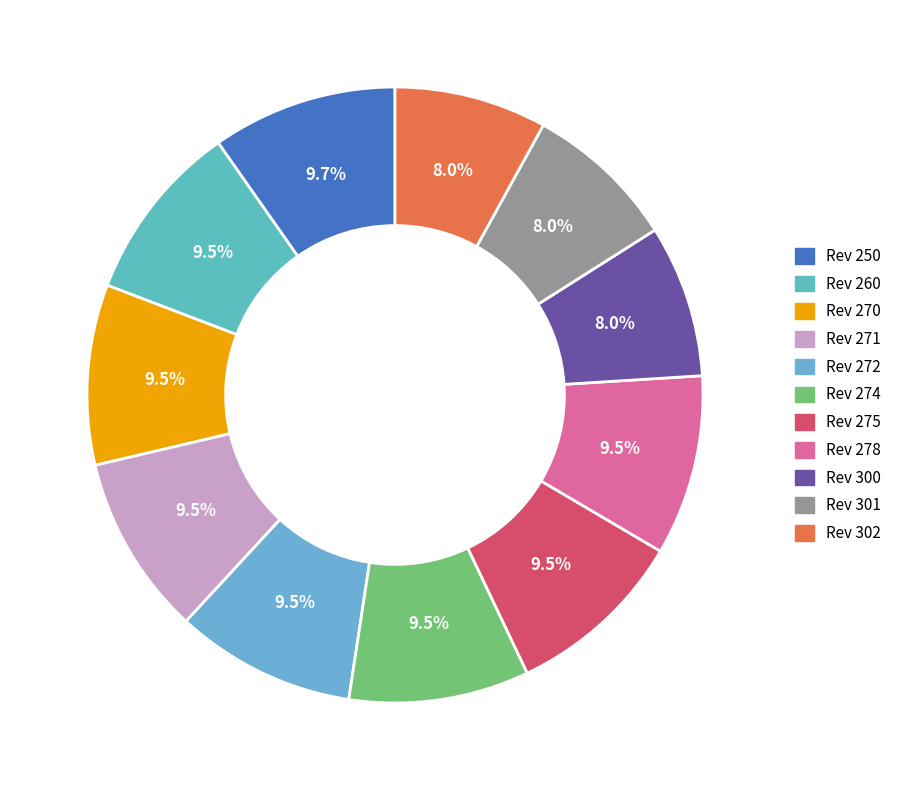

How many segments does this pie chart have?

11